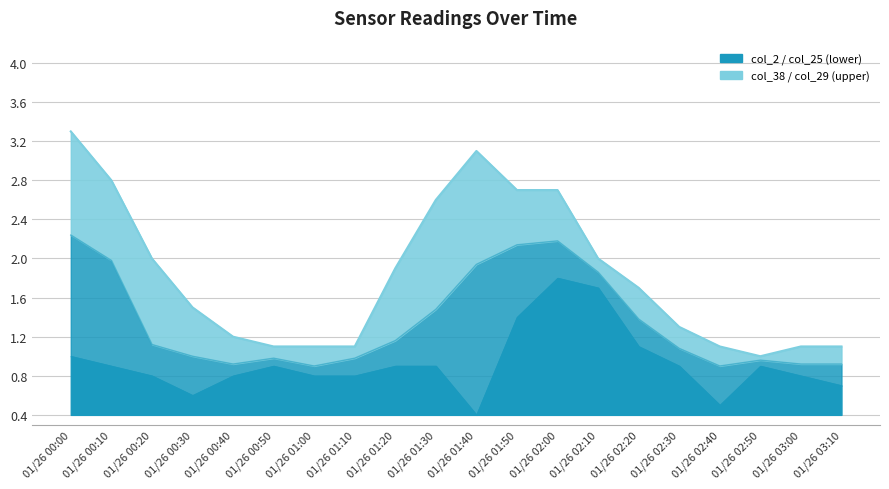

How many lines are shown in the chart?

2